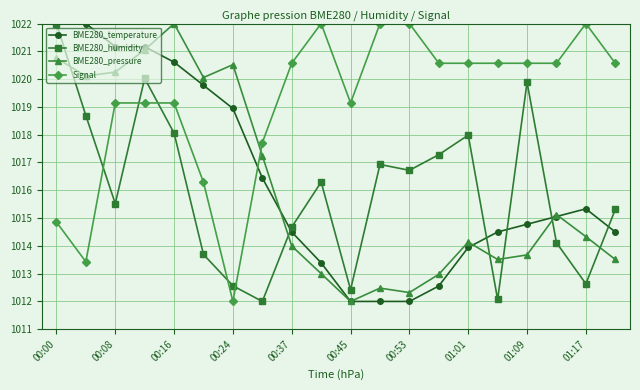

True or false: BME280_humidity has more than 0 interior local peaks.

True